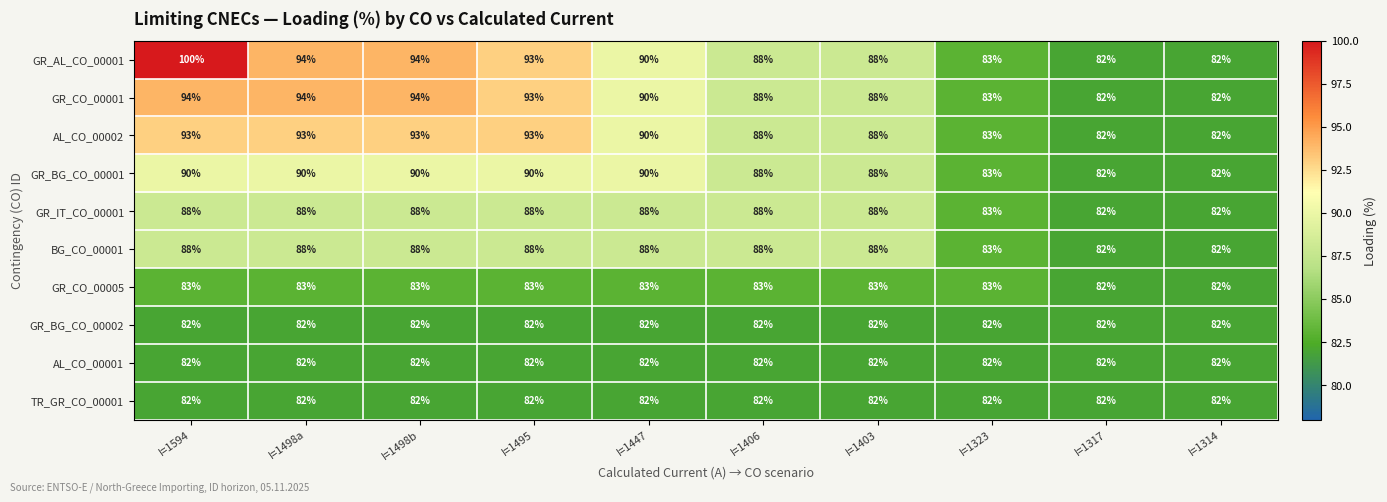

The GR_BG_CO_00002 series shows 121 at I=1403. True or false?

False